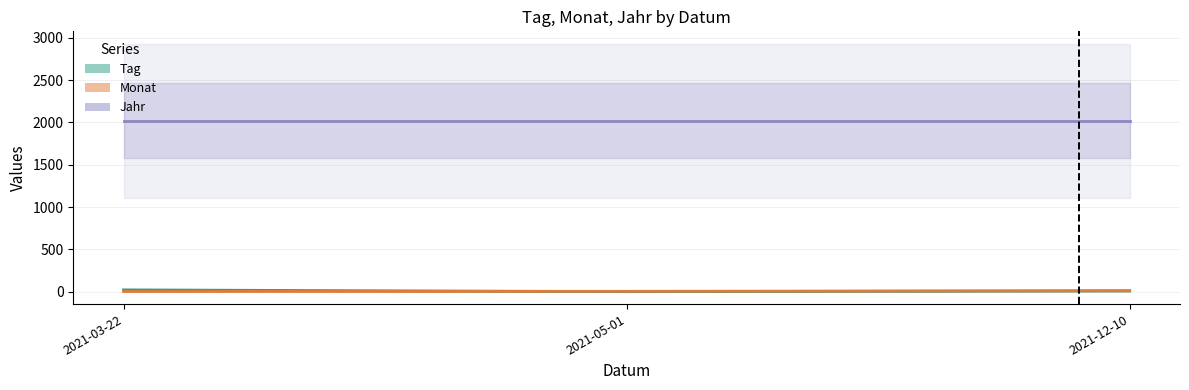

List the labels in order of Tag value, smallest first.

2021-05-01, 2021-12-10, 2021-03-22